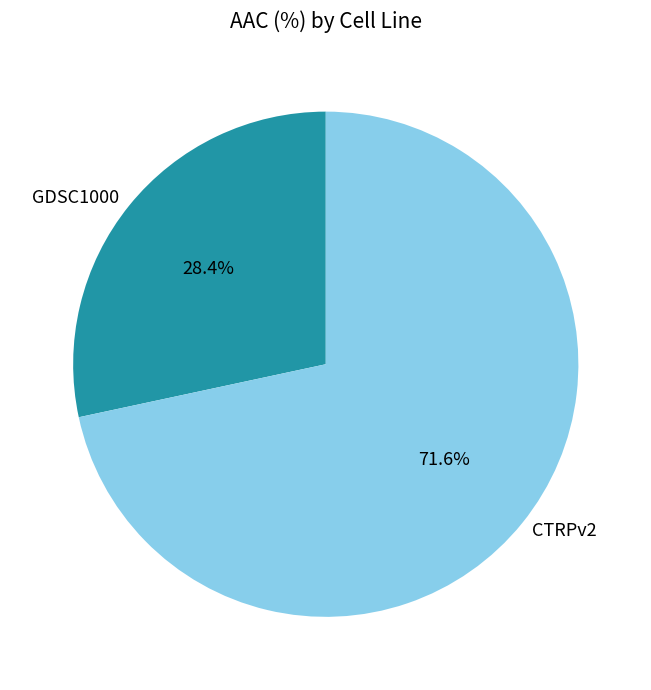

Does any single category account for the majority?

Yes